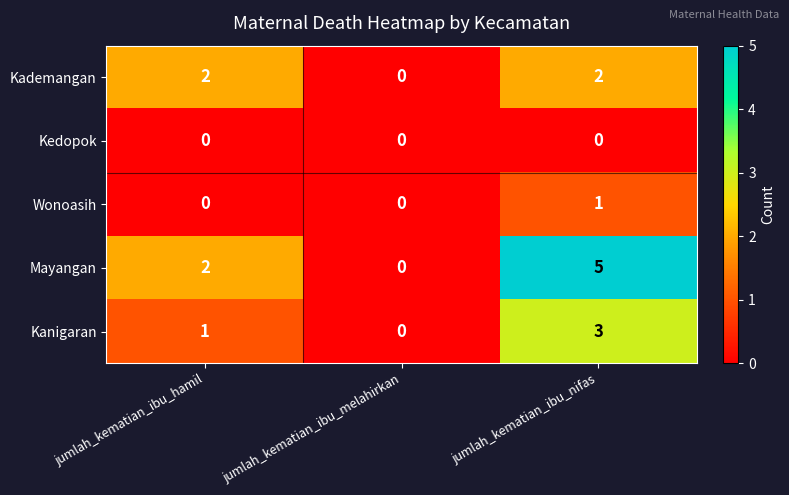

How many series are shown in this chart?

5